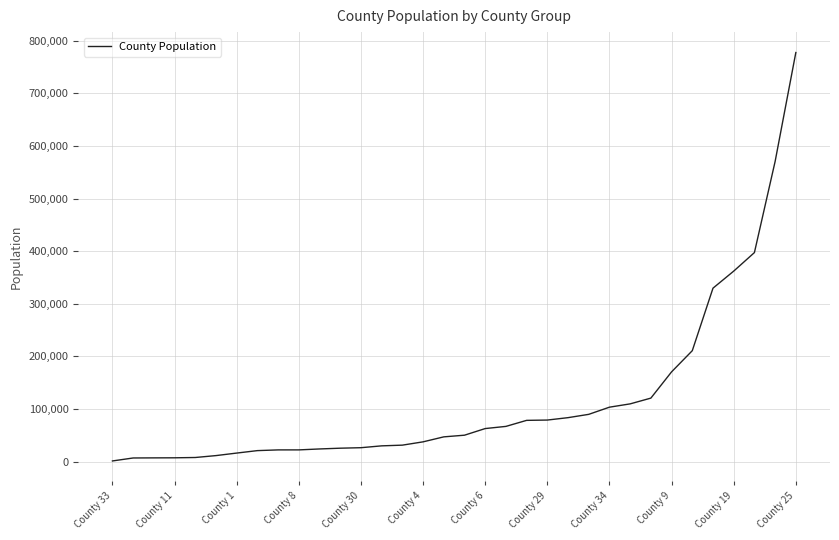

What is the maximum value shown in the chart?

777490